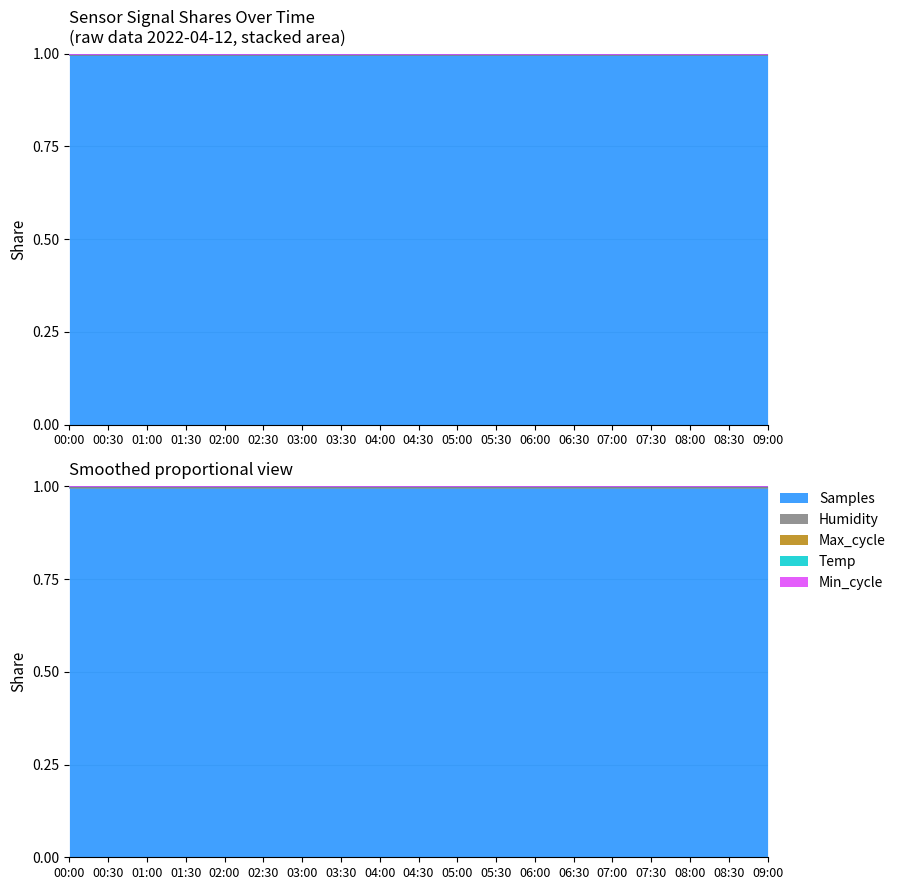

At which label does Max_cycle reach its peak?

02:00